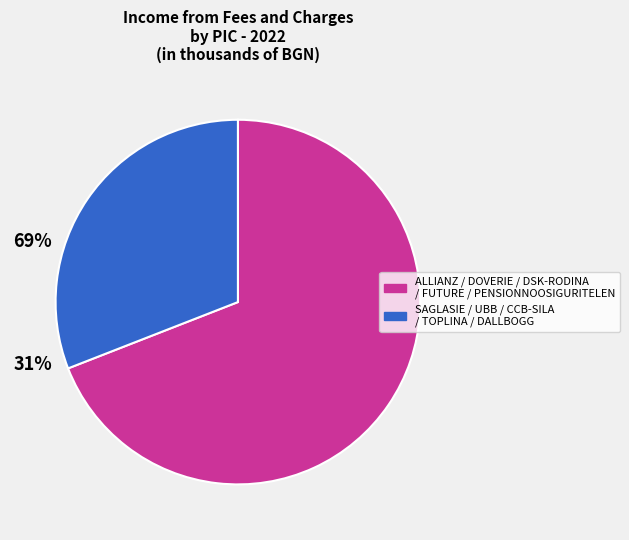

Does any single category account for the majority?

Yes